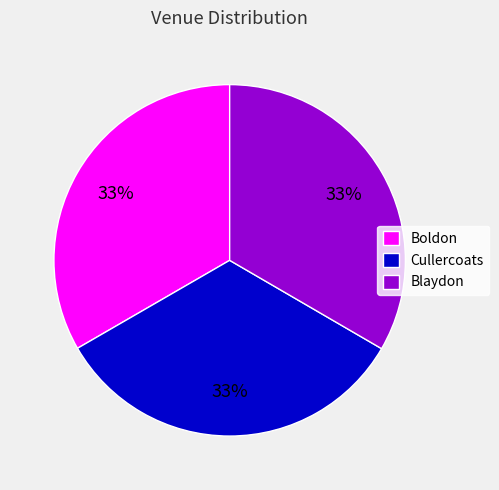

To the nearest percent, what is the average slice percentage?

33%